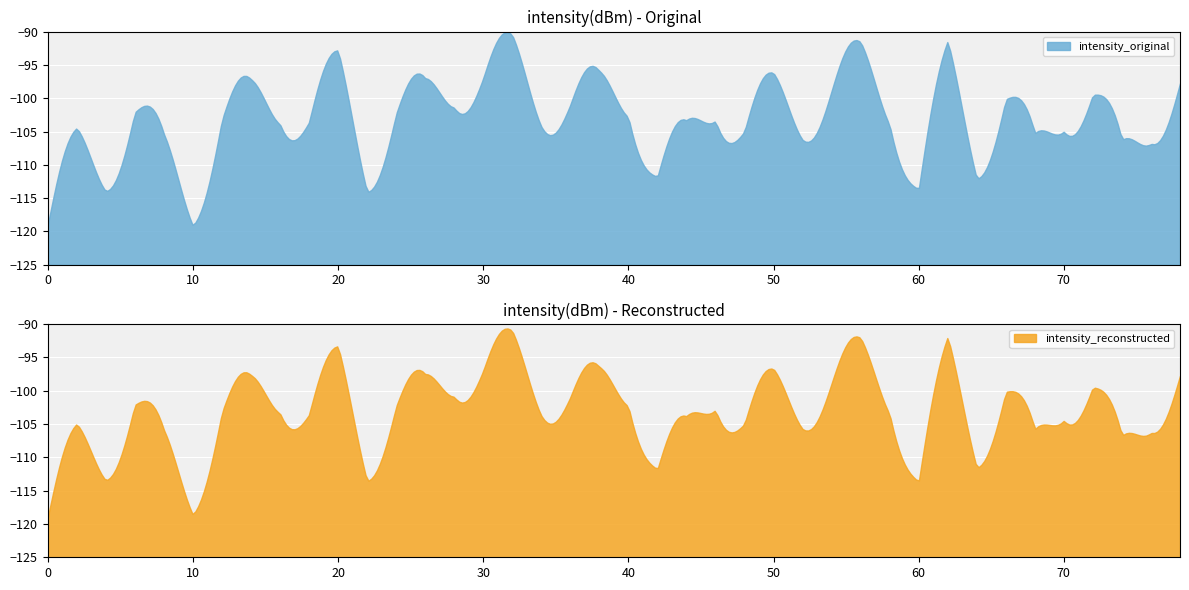

What is the lowest value of the intensity_original series?

-119.1